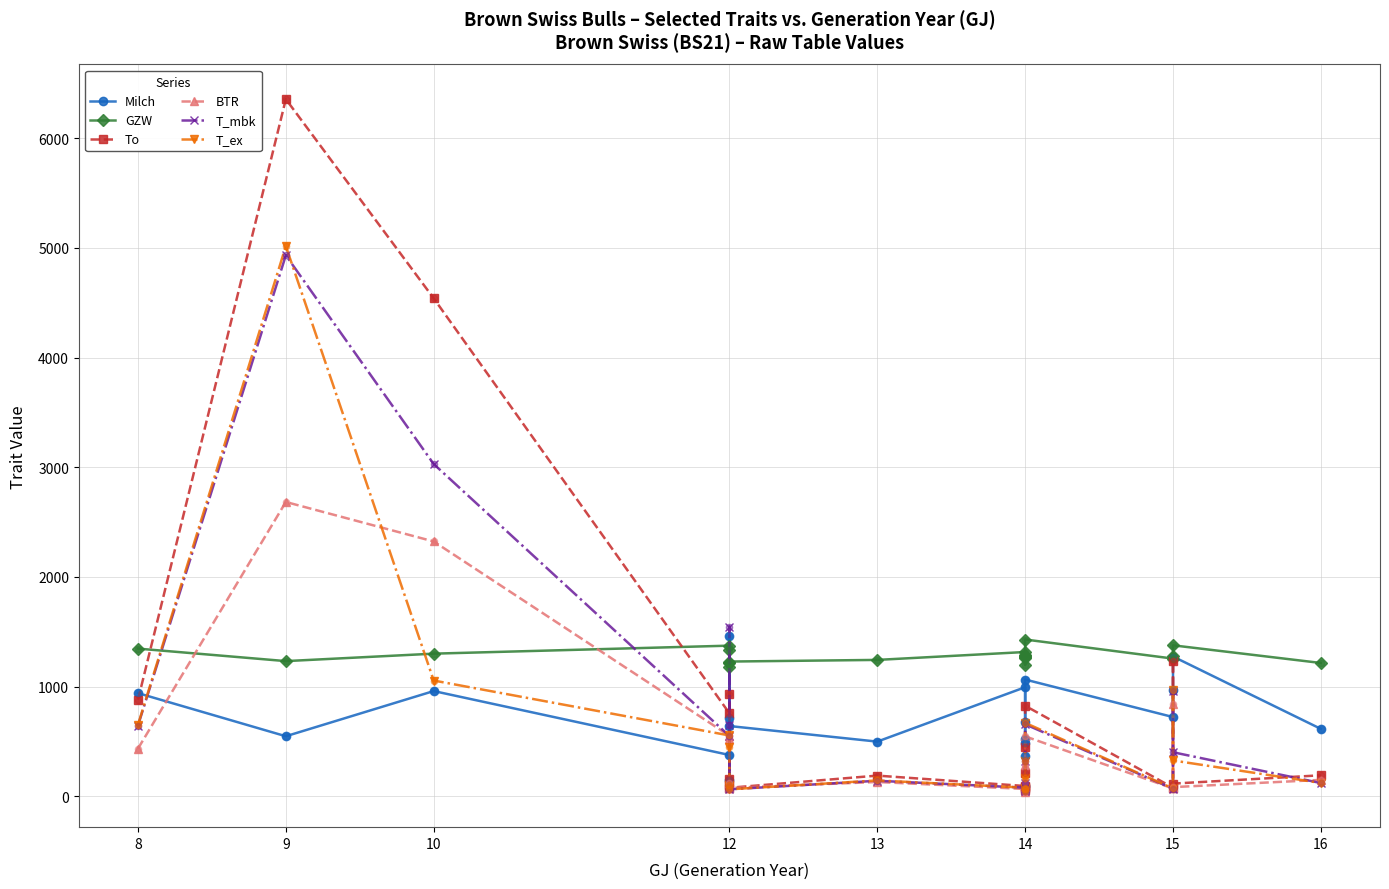

Which series contains the lowest Y value?

BTR